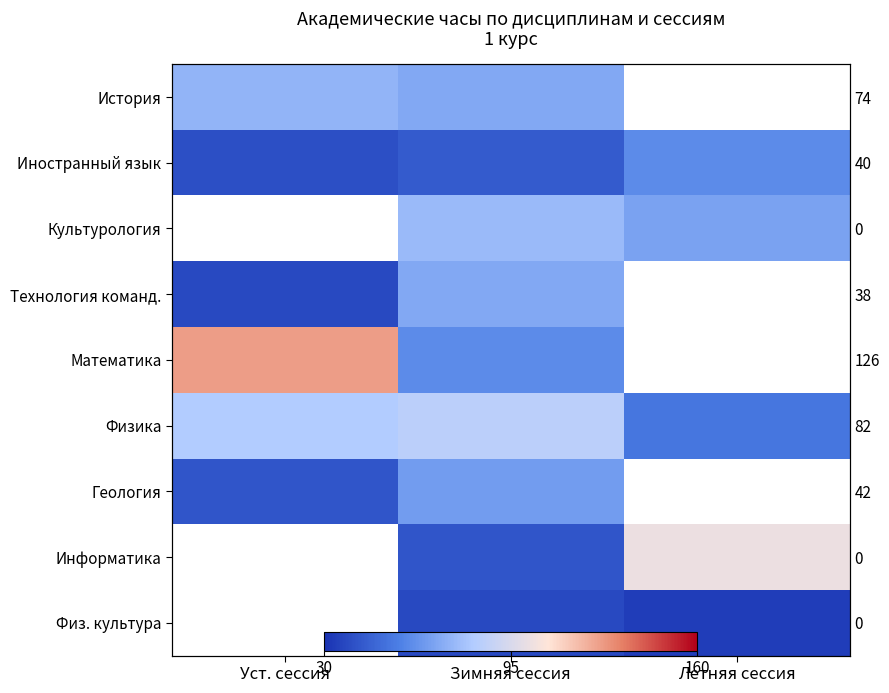

The Иностранный язык series shows 69 at Уст. сессия. True or false?

False